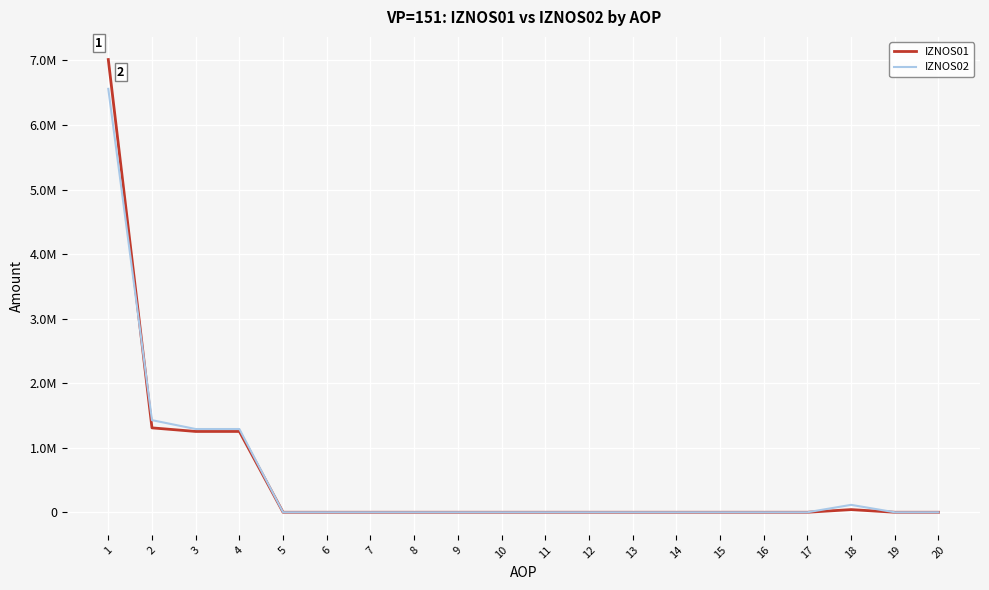

What is the difference between the maximum and minimum values in the IZNOS01 series?

7013894.0